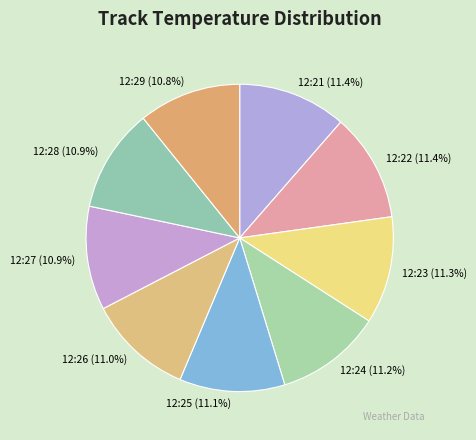

What percentage is NOT represented by 12:28?

89.1%